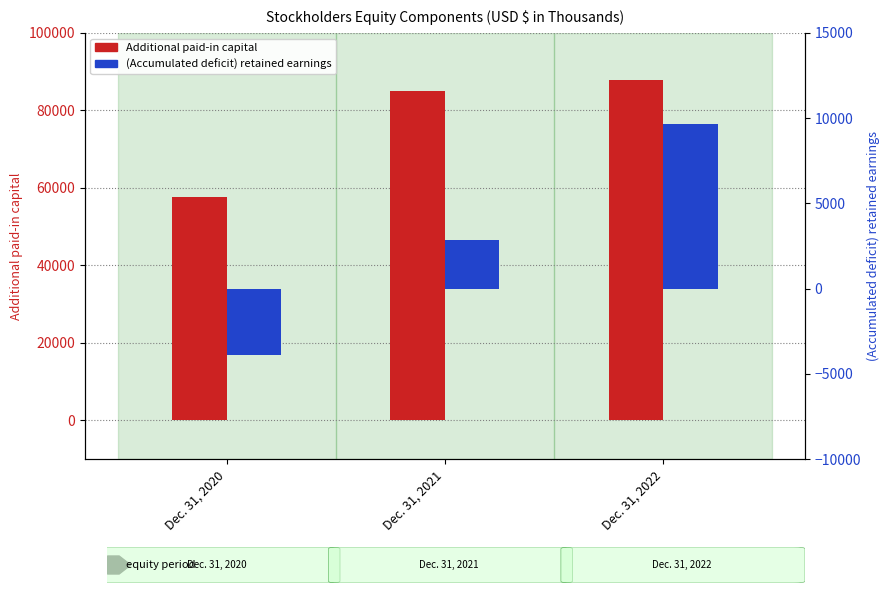

At Dec. 31, 2021, list the series in order from smallest to largest.

(Accumulated deficit) retained earnings, Additional paid-in capital